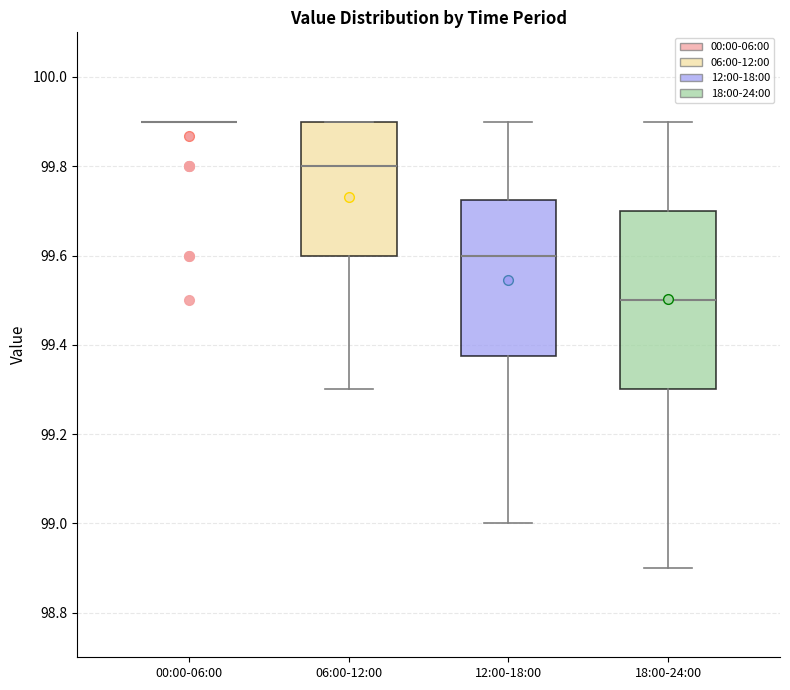

Reading left to right, read every box against the y-axis: the position of its median line, the range the box covers, and the ends of its whiskers. The values are not printed on the chart, so give them approximately, as read against the axis.

00:00-06:00: box collapsed to a line at 99.90, whiskers 99.90 to 99.90
06:00-12:00: median 99.80, box 99.60 to 99.90, whiskers 99.30 to 99.90
12:00-18:00: median 99.60, box 99.38 to 99.72, whiskers 99.00 to 99.90
18:00-24:00: median 99.50, box 99.30 to 99.70, whiskers 98.90 to 99.90